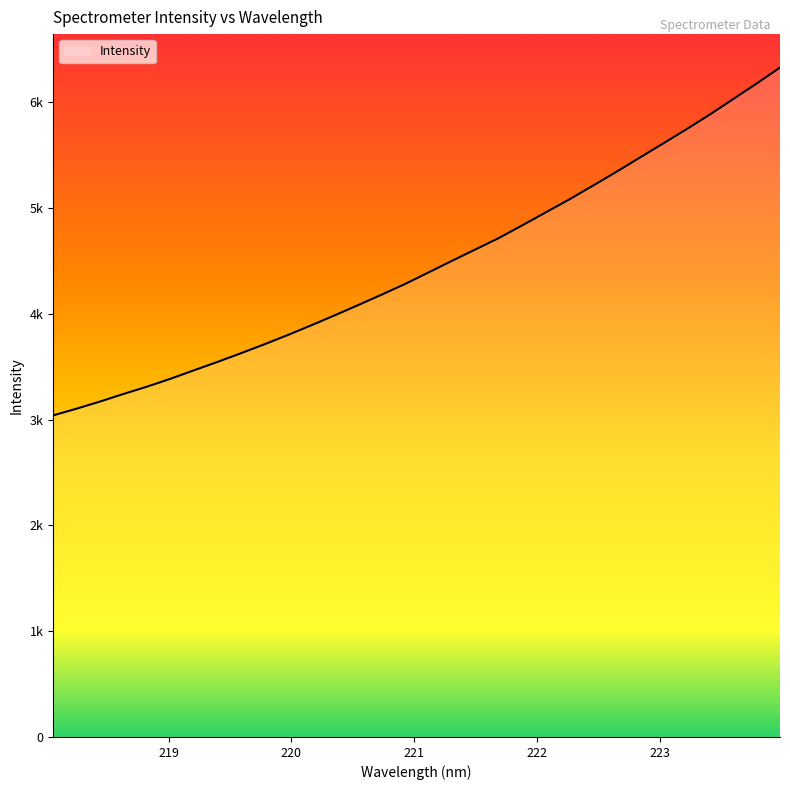

Does the chart have visible grid lines?

No